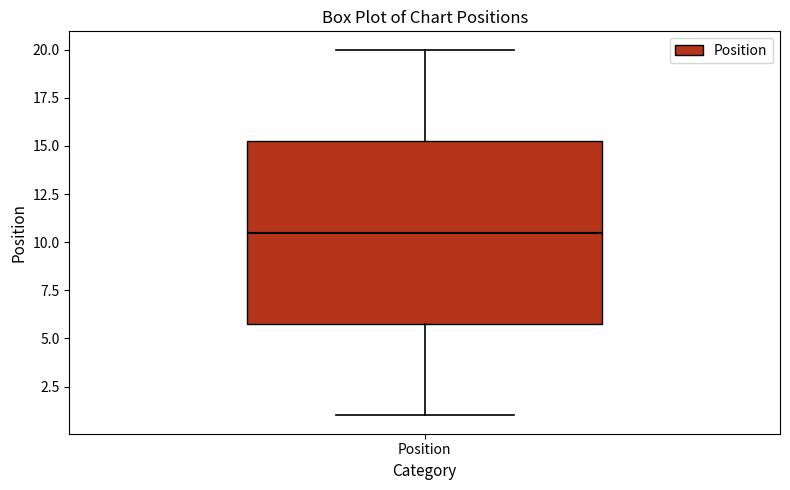

Transcribe this box plot: give where the median line is, the range the box spans, and where the two whiskers end, as read against the y-axis. The values are not printed on the chart, so give them approximately, as read against the axis.

median 10.5, box 6.0 to 15.5, whiskers 1.0 to 20.0